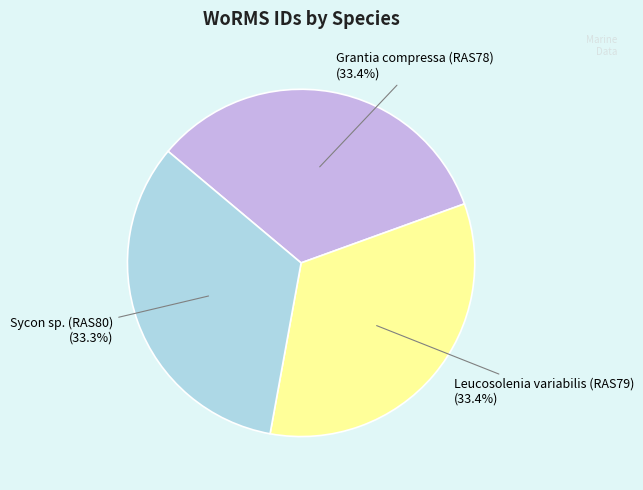

Is there any slice that represents more than half of the pie?

No